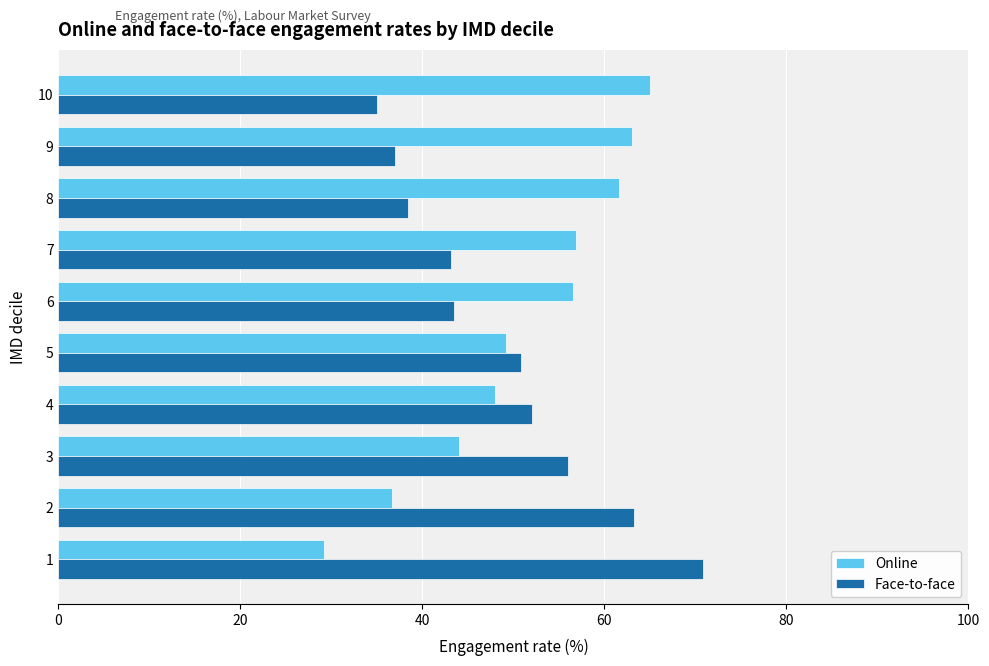

At which label is Online closest to 47?

4